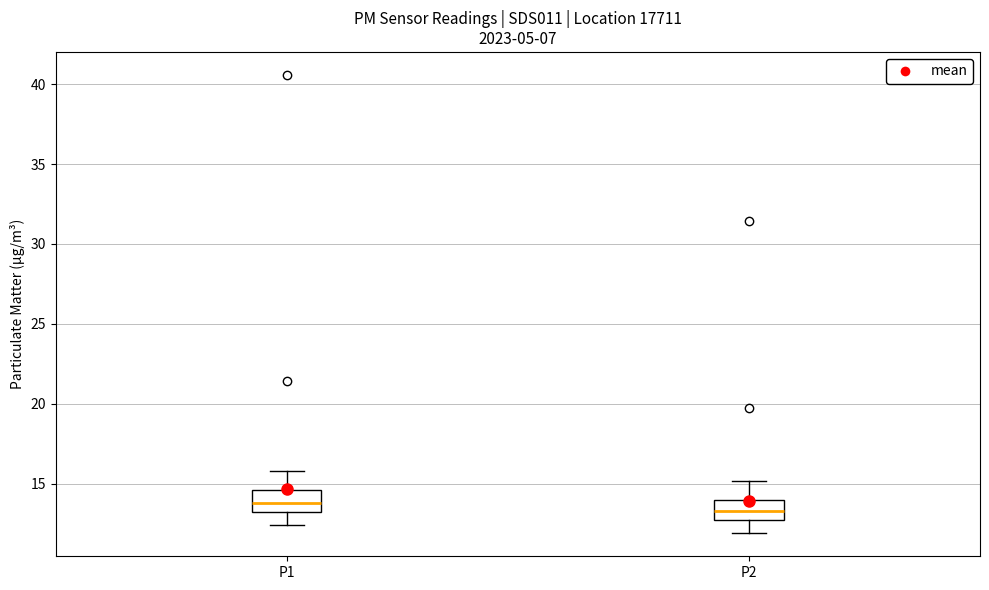

Reading left to right, transcribe this box plot: for each box, give where its median line is, the range the box spans, and where its two whiskers end, as read against the y-axis. The values are not printed on the chart, so give them approximately, as read against the axis.

P1: median 14.0, box 13.0 to 14.5, whiskers 12.5 to 16.0
P2: median 13.5, box 12.5 to 14.0, whiskers 12.0 to 15.0